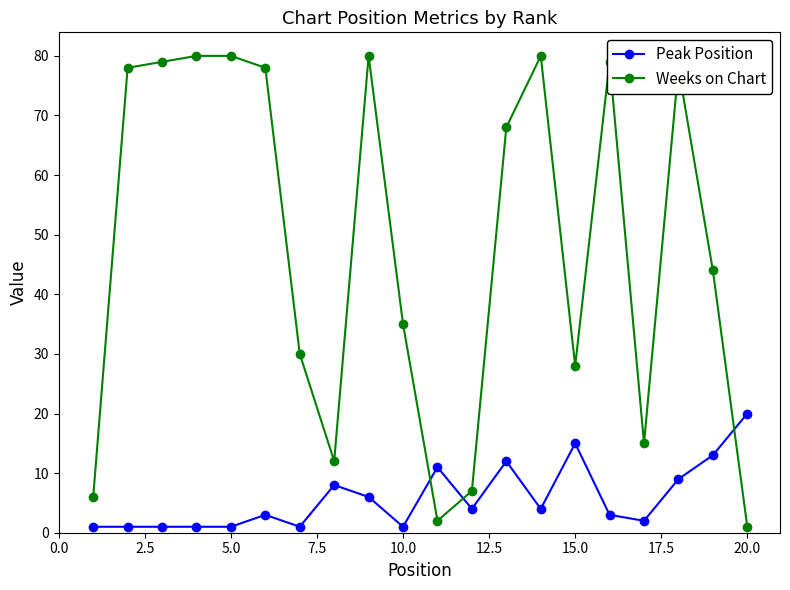

Rank the series by their average value, from lowest to highest.

Peak Position, Weeks on Chart